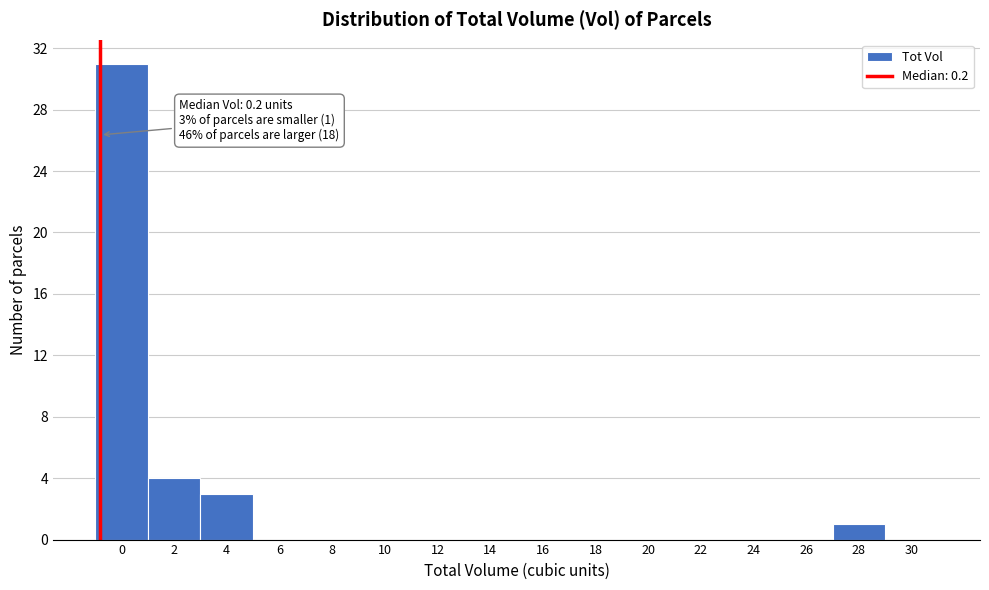

Reading right to left, list all the values displayed in this chart.

30=0	28=1	26=0	24=0	22=0	20=0	18=0	16=0	14=0	12=0	10=0	8=0	6=0	4=3	2=4	0=31